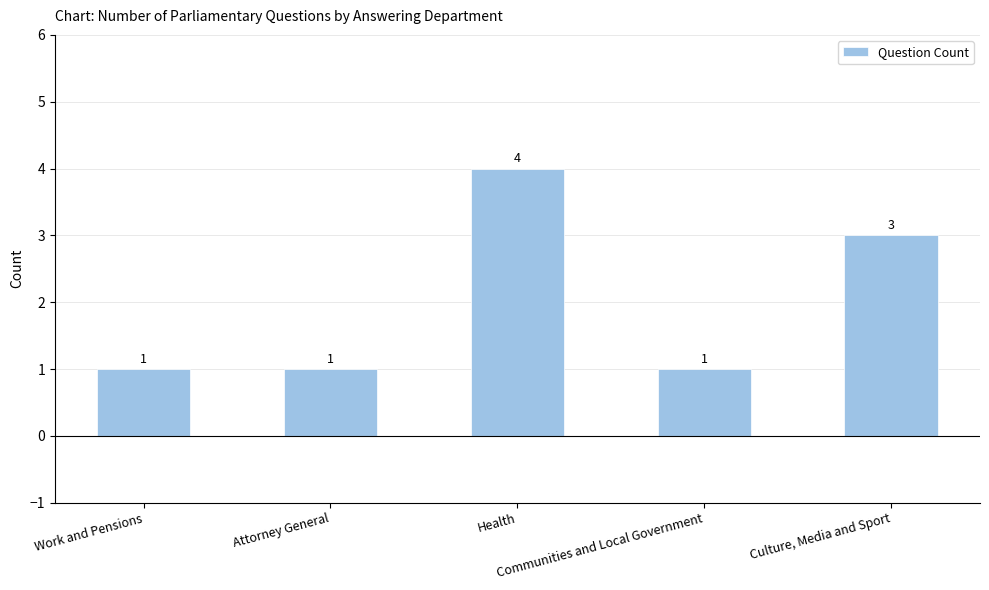

Count the values in the range 1 to 3.

4